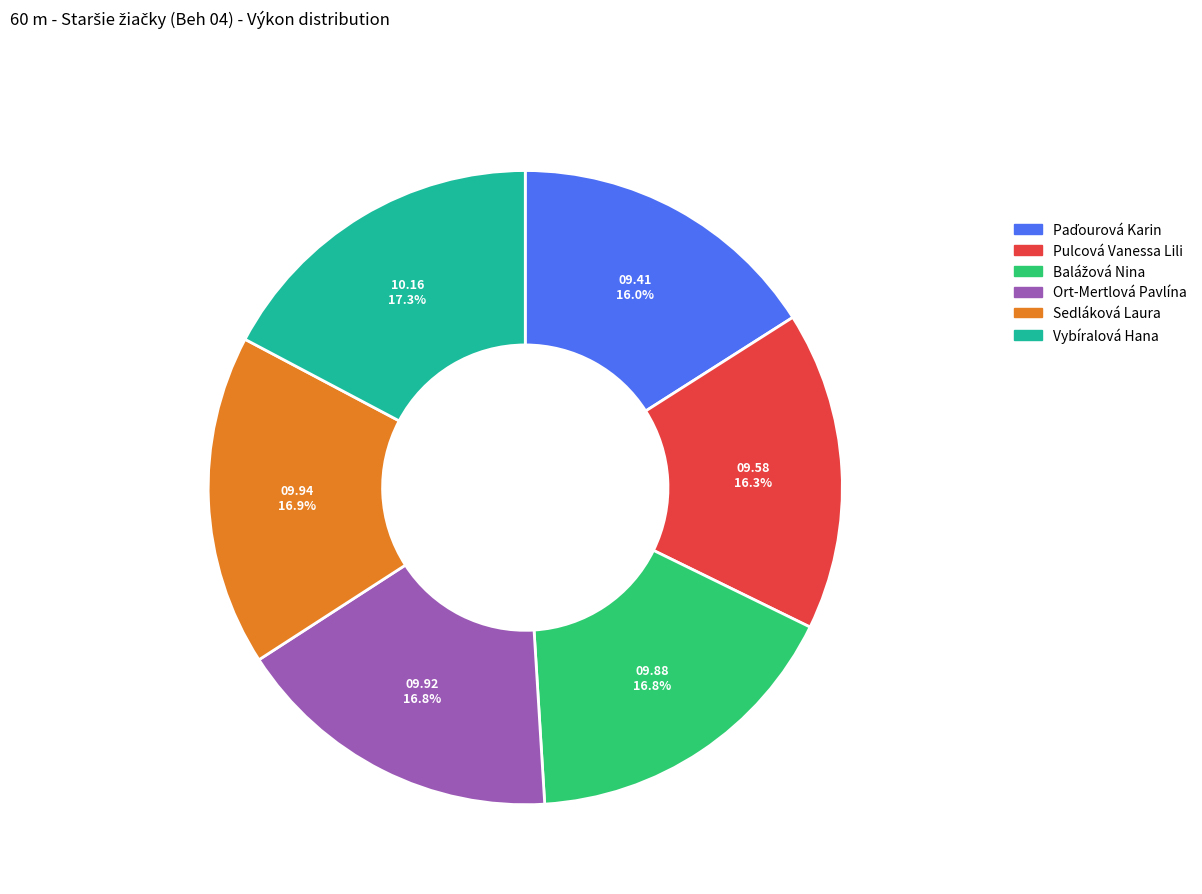

What percentage is the Sedláková Laura slice, to the nearest percent?

17%